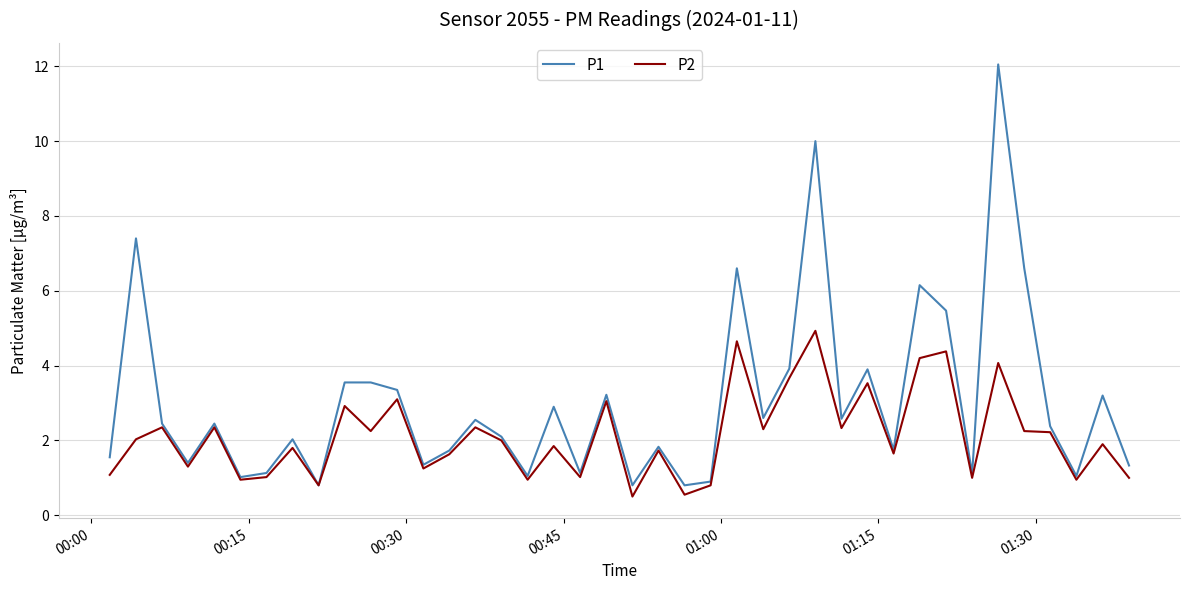

What is the difference between the second highest and second lowest values in the P2 series?

4.1